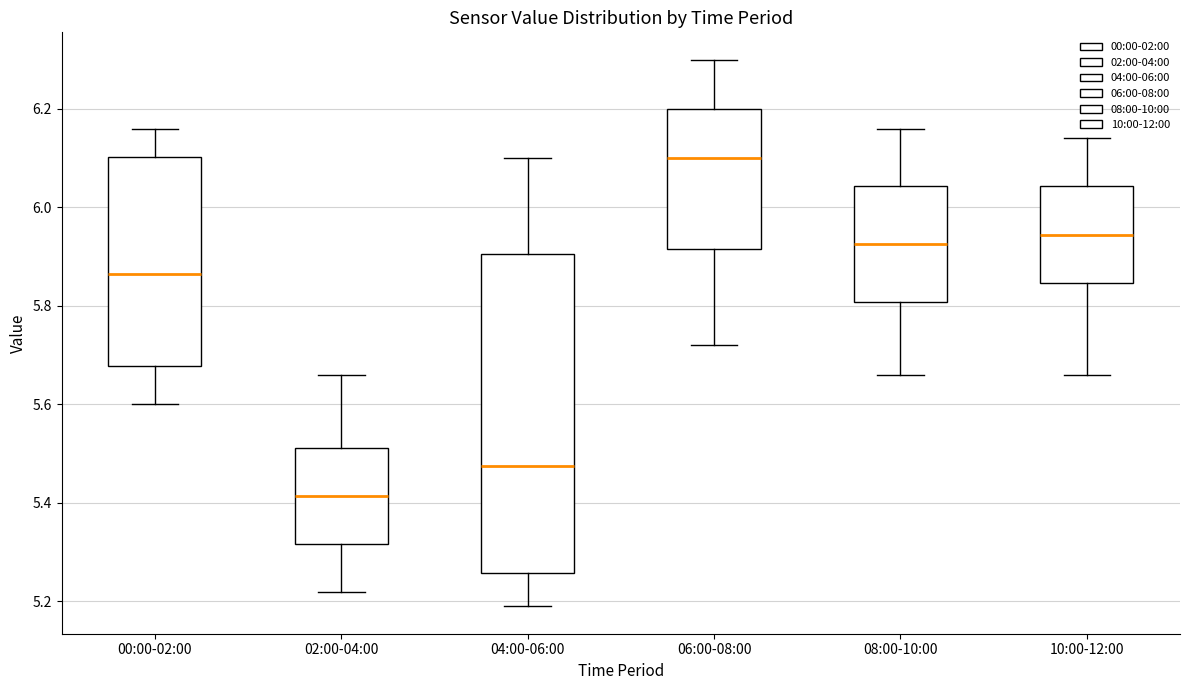

Where is the lower edge of the box for 06:00-08:00 on the y-axis? The values are not printed on the chart, so give them approximately, as read against the axis.

5.92